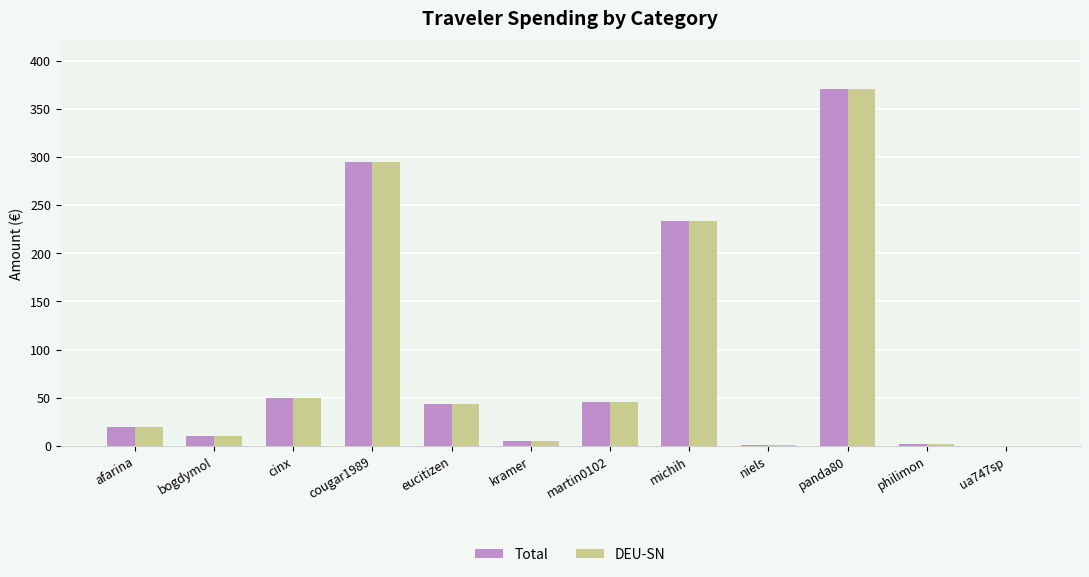

What is the difference between the Total values at cougar1989 and michih?

60.5